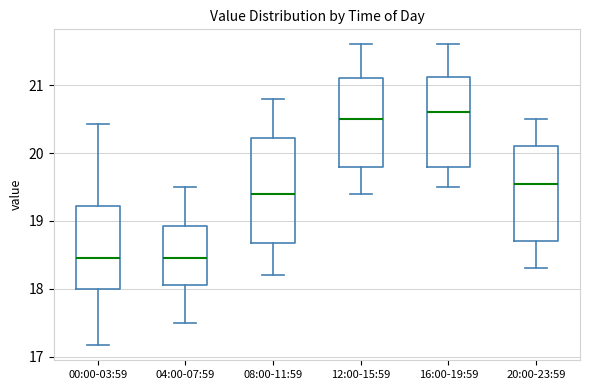

Where does the upper whisker of the box for 00:00-03:59 end on the y-axis? The values are not printed on the chart, so give them approximately, as read against the axis.

20.4